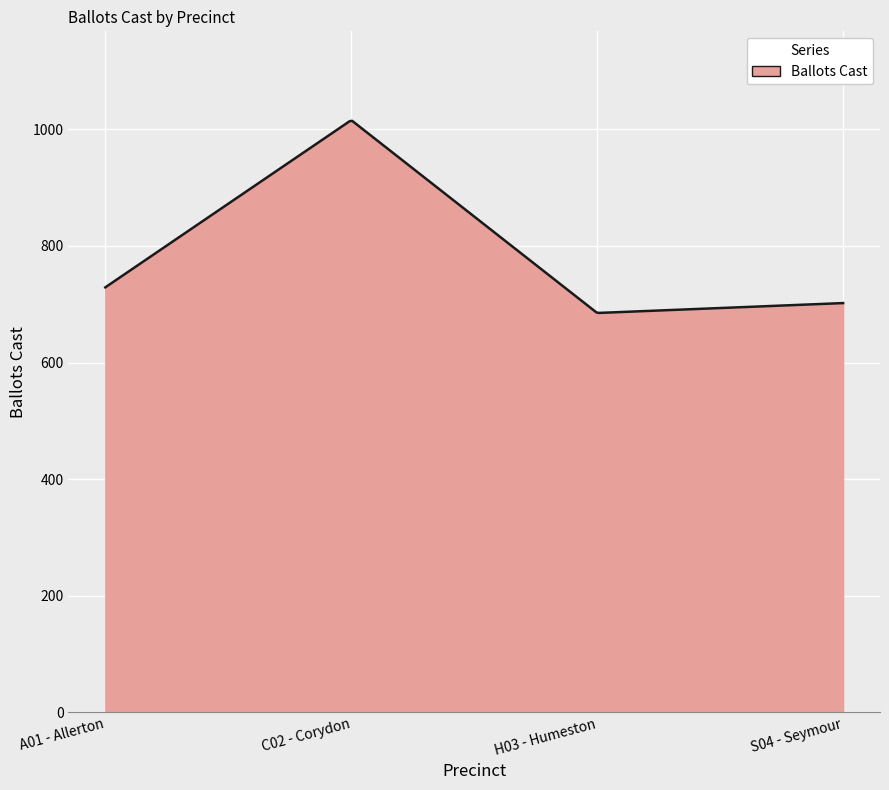

What is the difference between the maximum and minimum values?

329.8